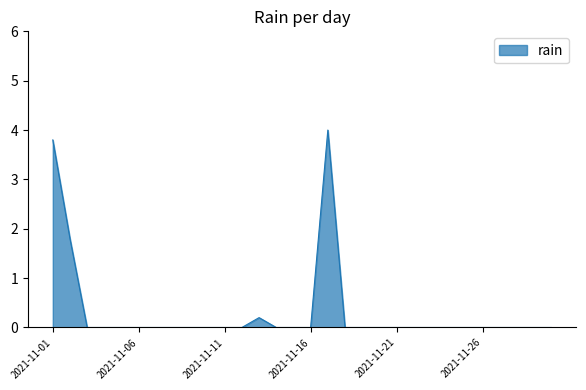

What is the greatest value displayed?

4.0